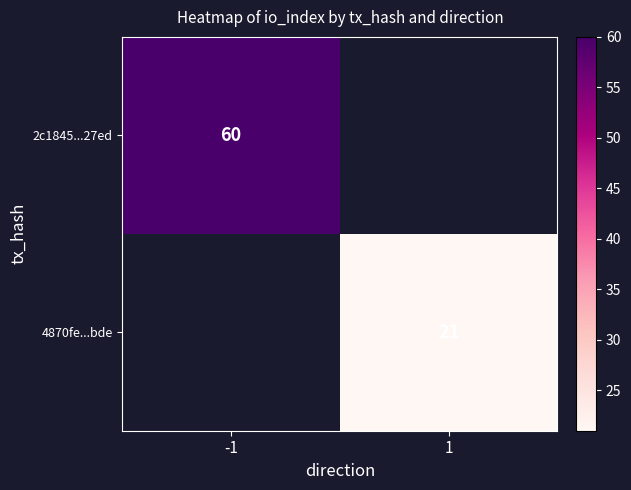

The value of 2c1845...27ed at -1 is 103.7. True or false?

False